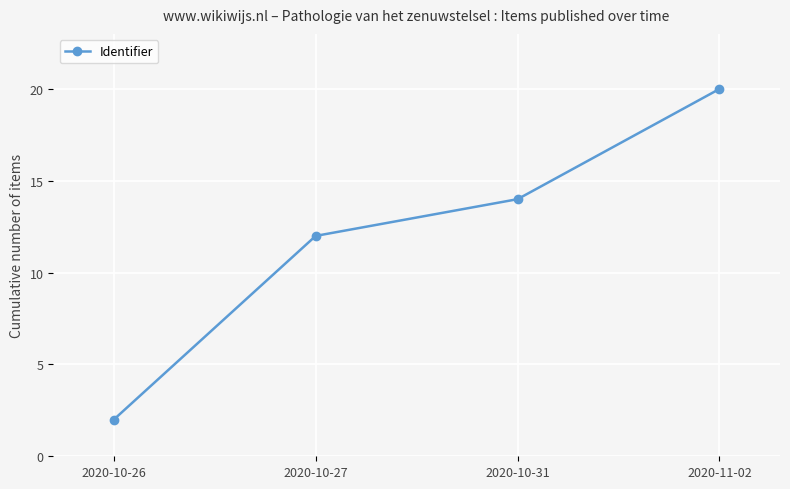

What is the label of the 1st point from the left?

2020-10-26